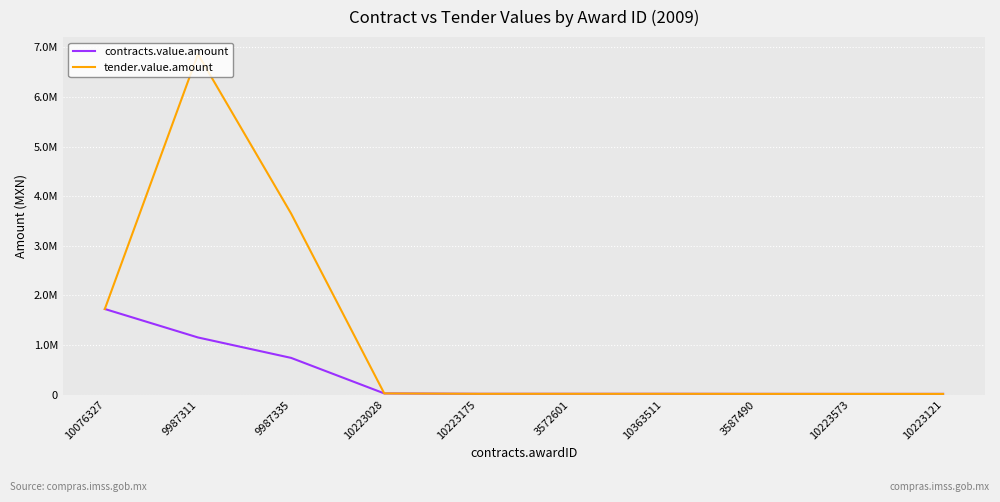

What are all the series names shown in the legend?

contracts.value.amount, tender.value.amount